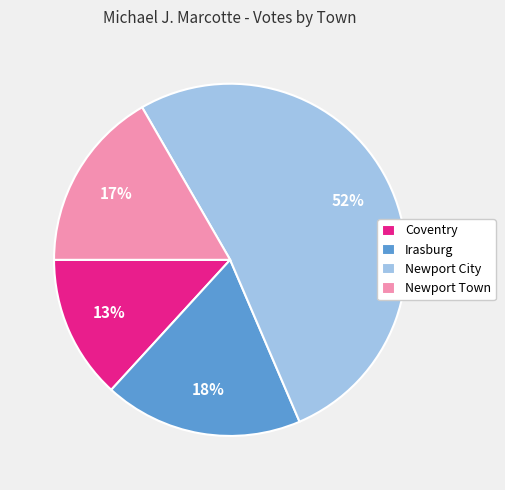

To the nearest percent, what is the difference between the largest and smallest slice percentages?

39%